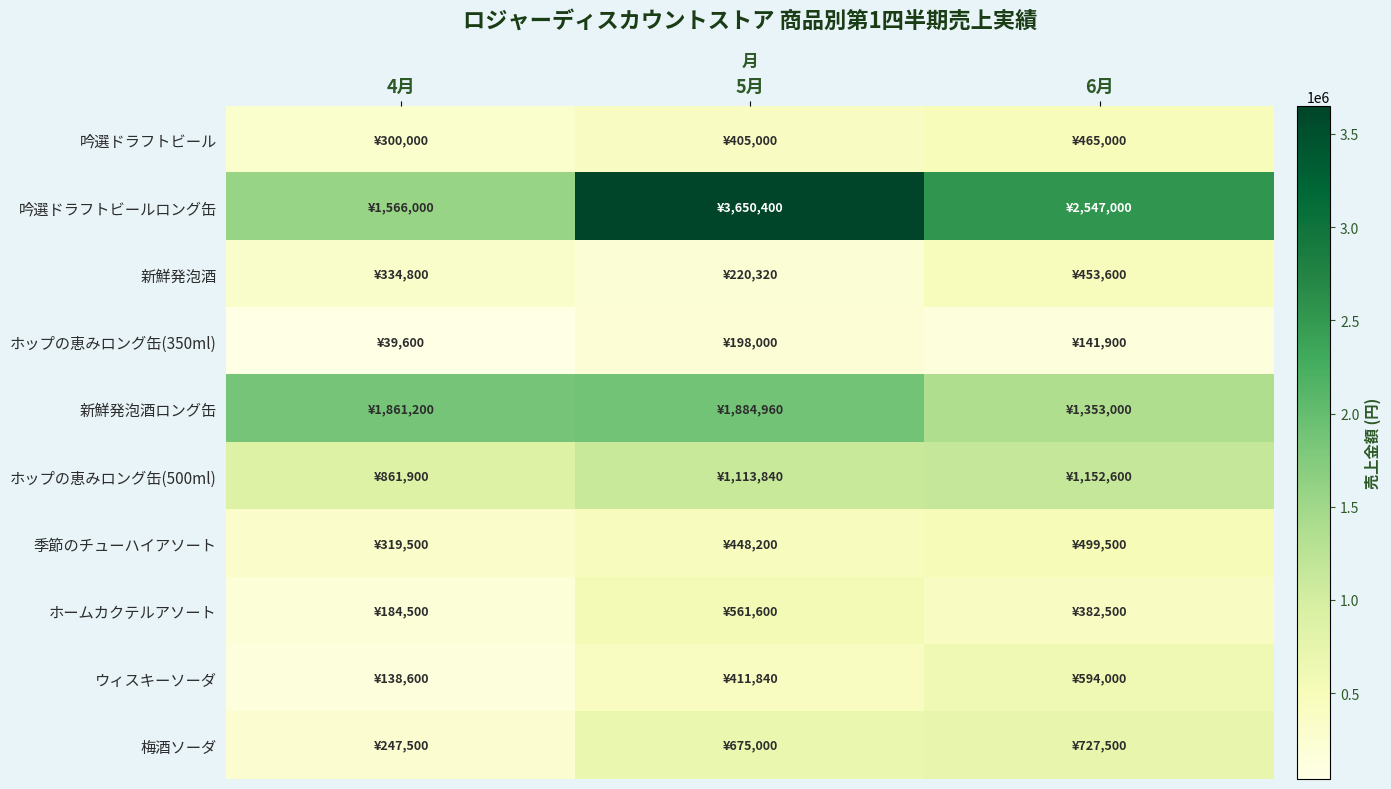

Rank the series by their maximum value, from lowest to highest.

ホップの恵みロング缶(350ml), 新鮮発泡酒, 吟選ドラフトビール, 季節のチューハイアソート, ホームカクテルアソート, ウィスキーソーダ, 梅酒ソーダ, ホップの恵みロング缶(500ml), 新鮮発泡酒ロング缶, 吟選ドラフトビールロング缶